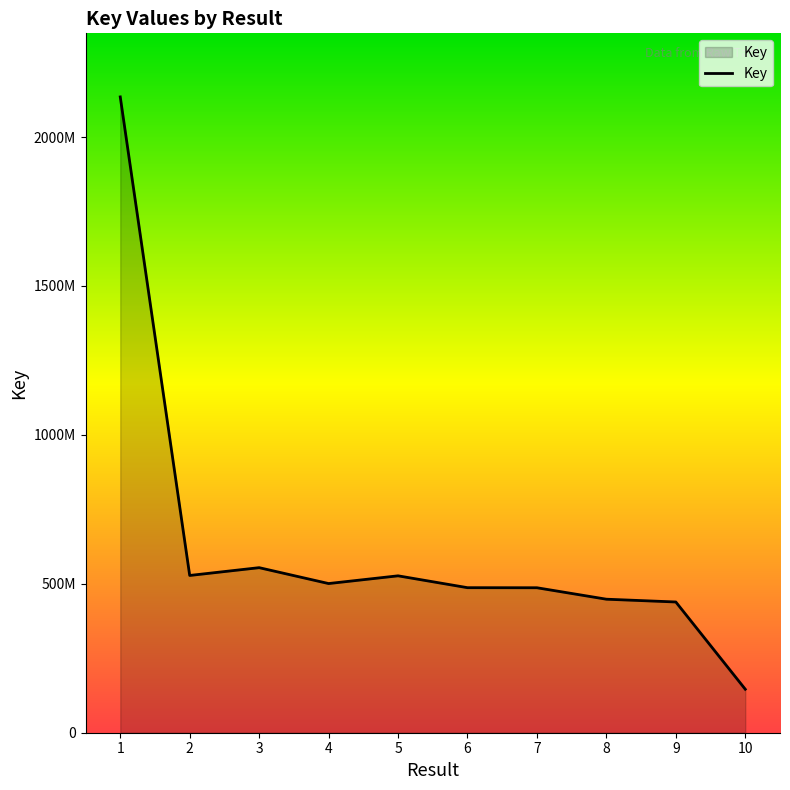

At which category does the chart reach its peak across all series?

1